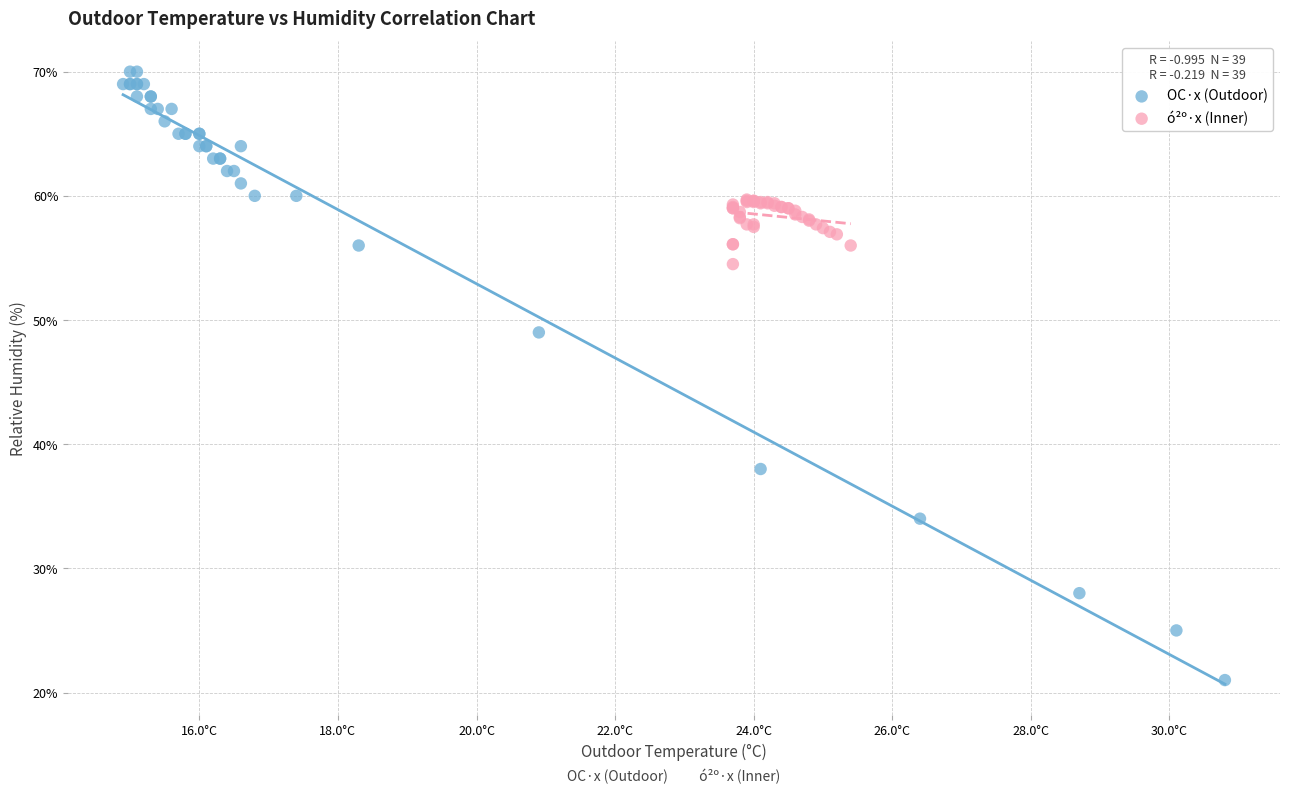

Which series has the widest spread of Y values?

OC·x (Outdoor)